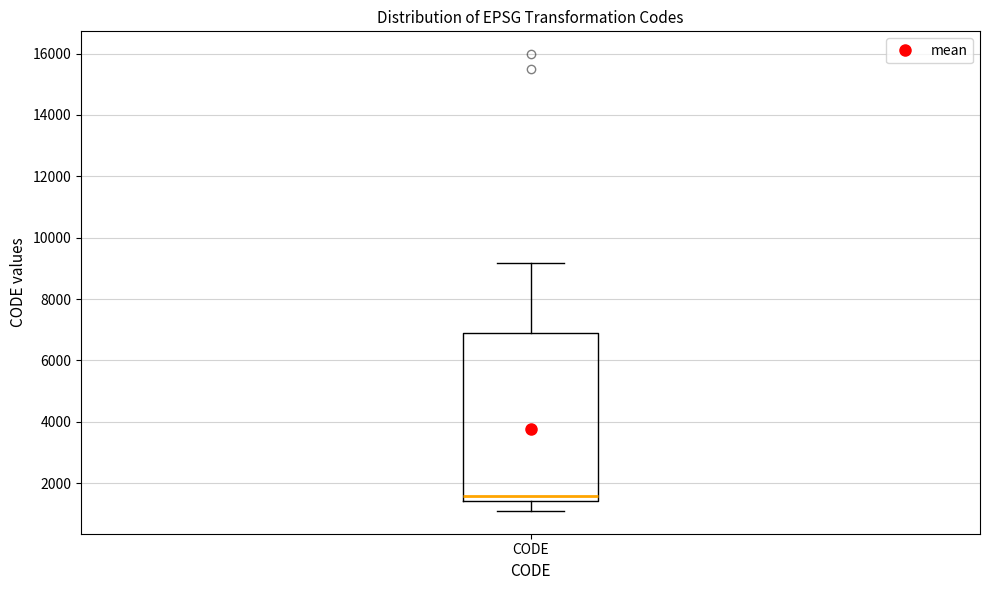

Transcribe this box plot: give where the median line is, the range the box spans, and where the two whiskers end, as read against the y-axis. The values are not printed on the chart, so give them approximately, as read against the axis.

median 1600, box 1400 to 6800, whiskers 1200 to 9200